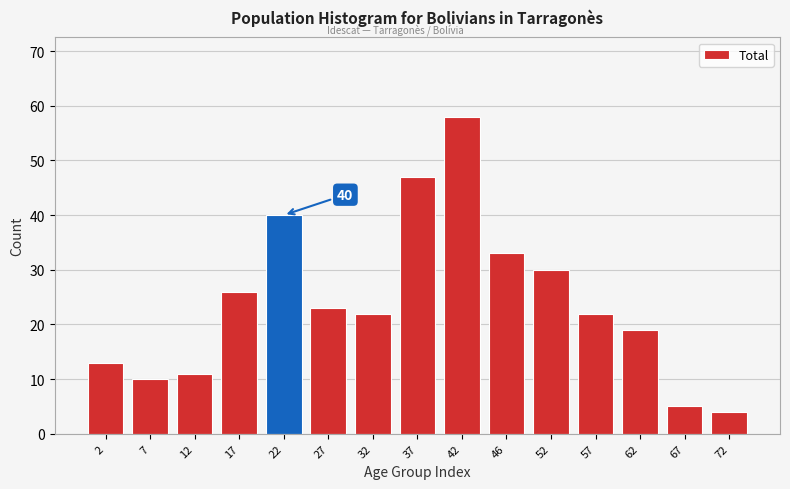

Reading left to right, transcribe all the data shown in this chart.

13	10	11	26	40	23	22	47	58	33	30	22	19	5	4